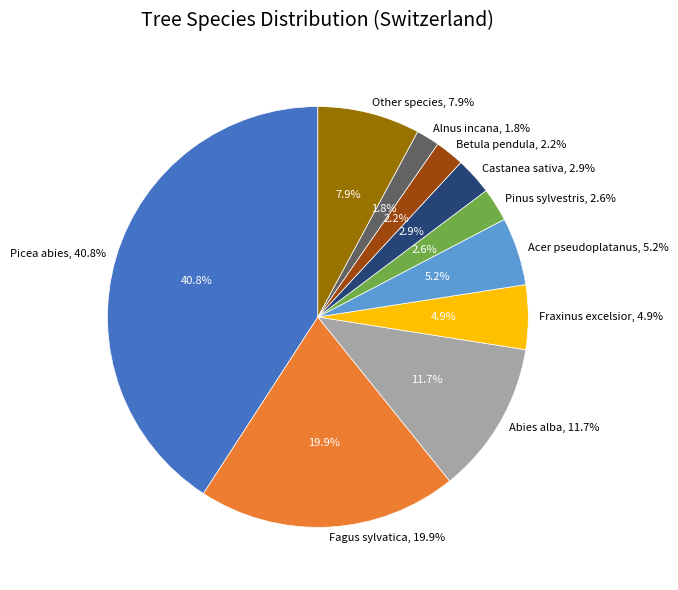

Between Abies alba and Other species, which is larger?

Abies alba